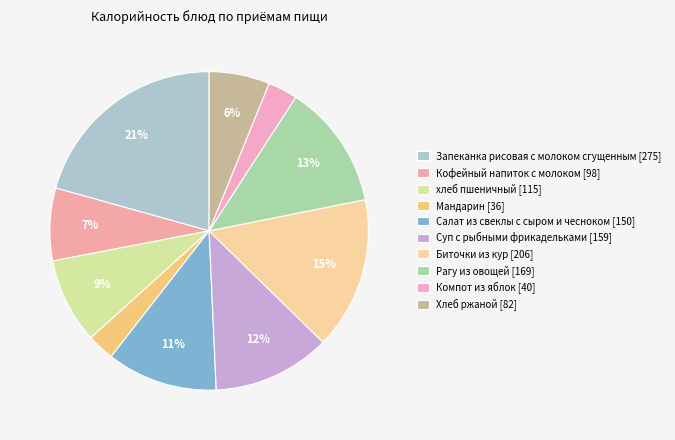

To the nearest percent, what is the difference between the Рагу из овощей and Мандарин slice percentages?

10%